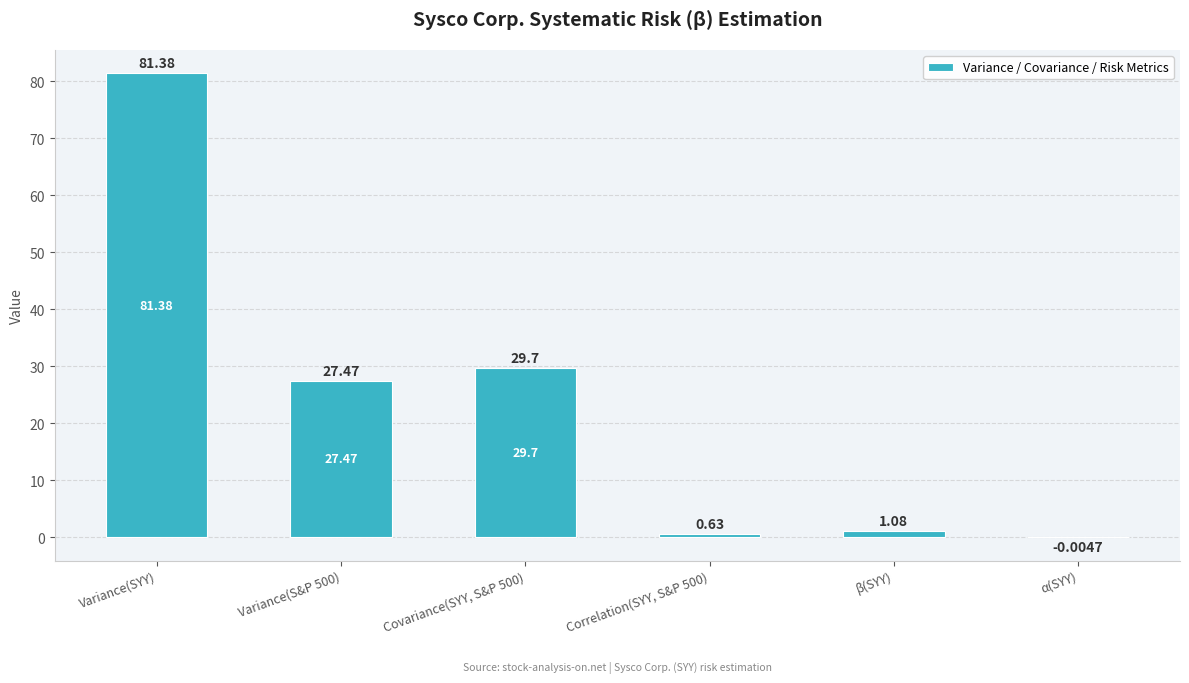

At which category does the chart reach its peak across all series?

Variance(SYY)